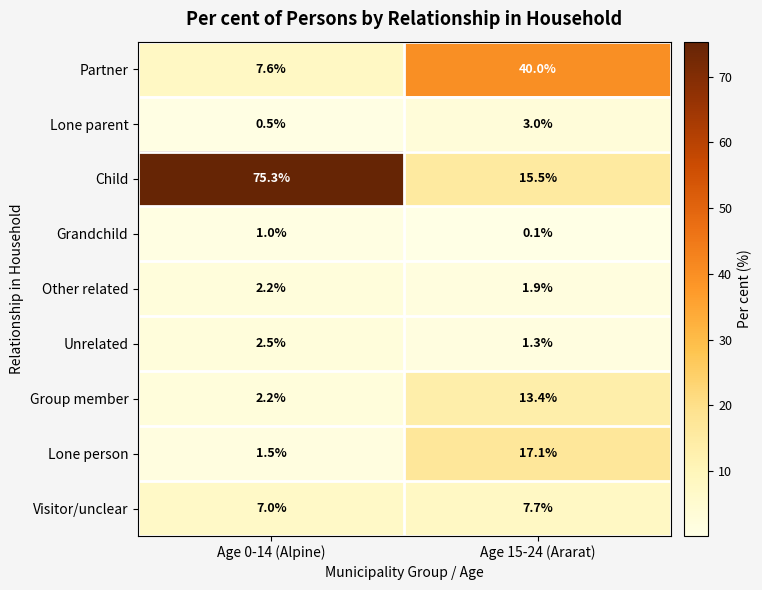

True or false: Lone person has a value of 0.7 at Age 0-14 (Alpine).

False